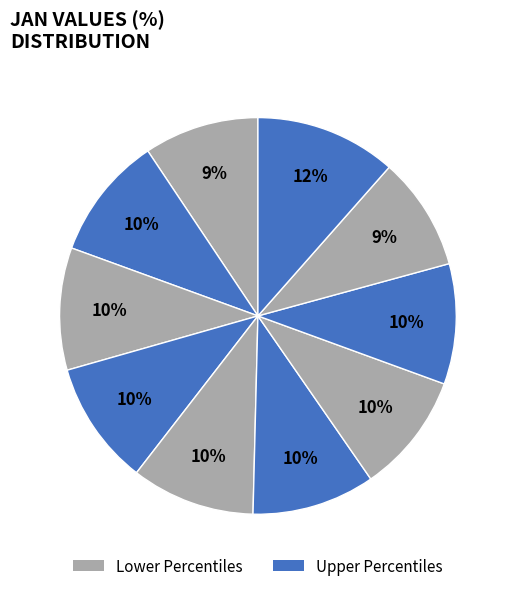

How many slices are in this pie chart?

10